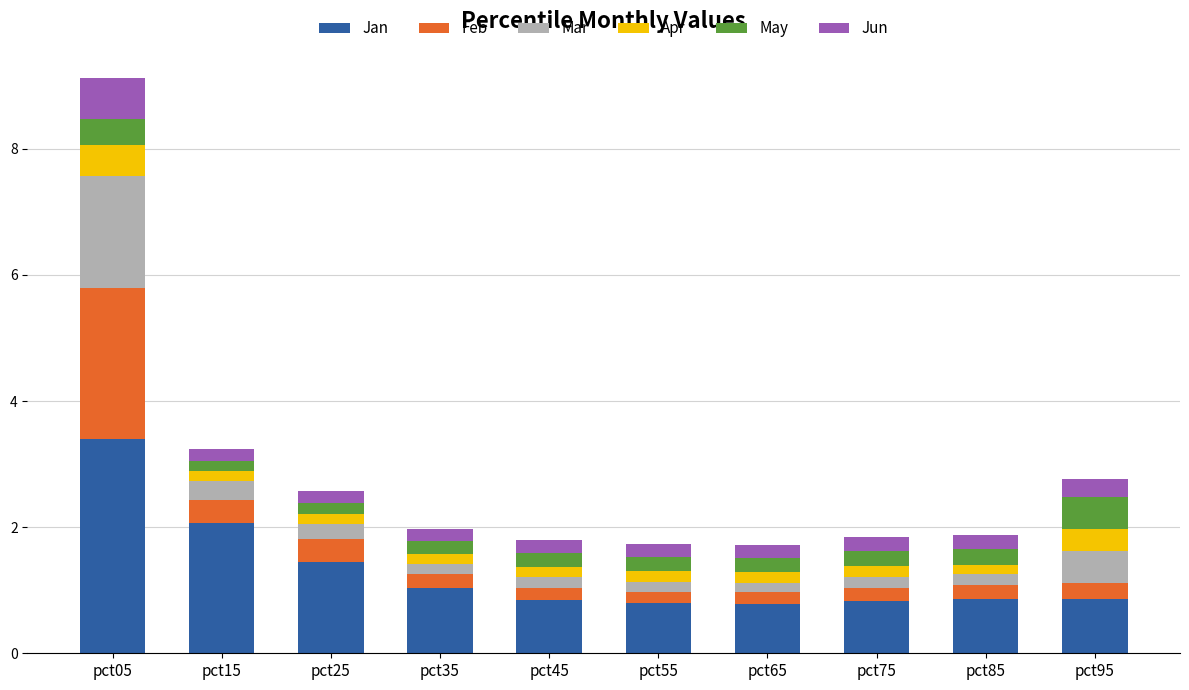

What is the sum of all Jan values?

12.9